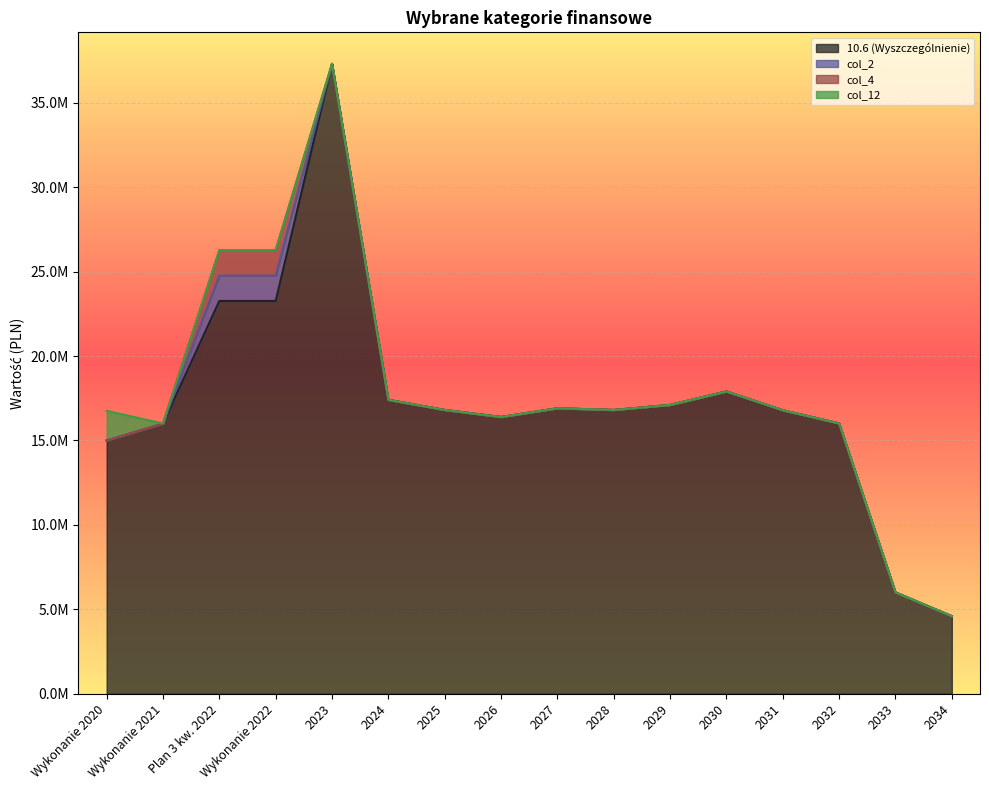

The 10.6 (Wyszczególnienie) series shows 4617703.2 at 2032. True or false?

False